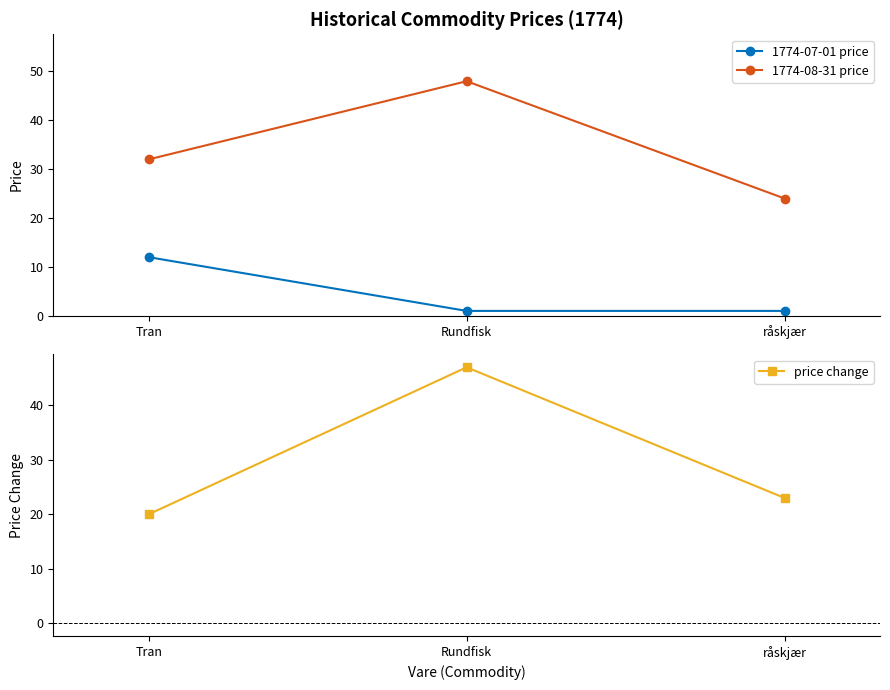

At which category is the sum across all series the highest?

Rundfisk